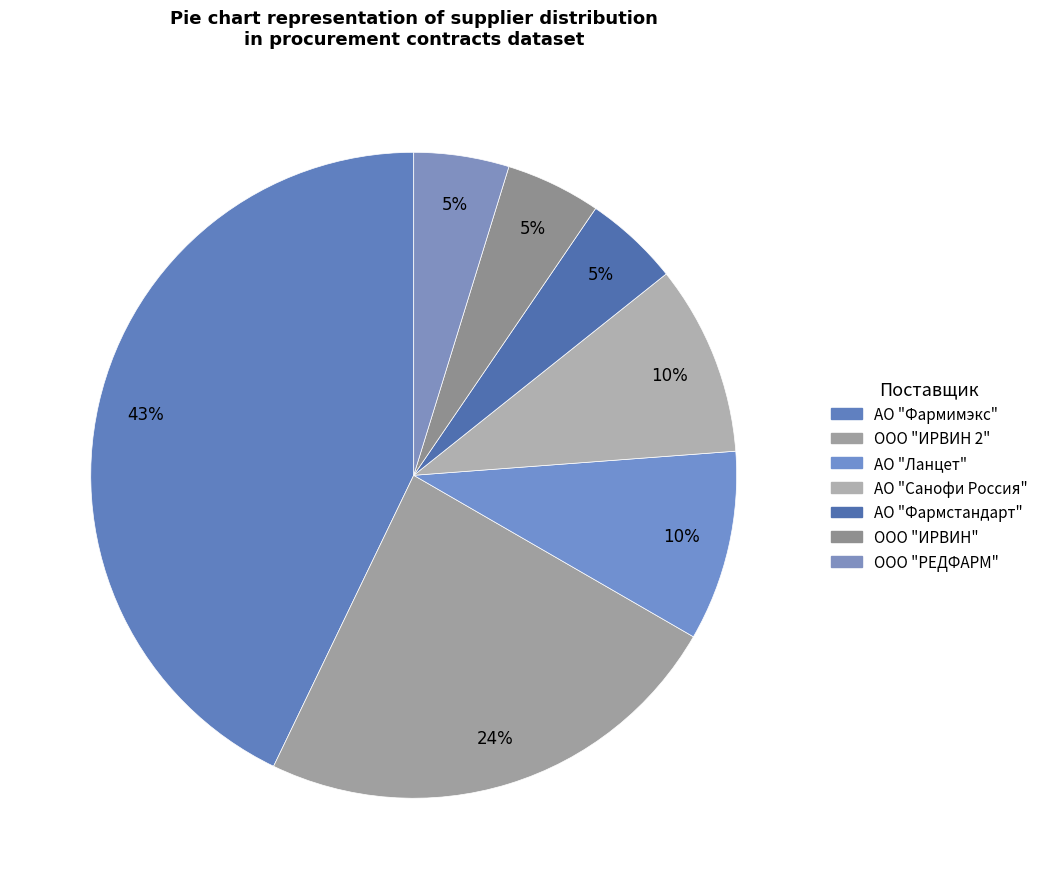

How many segments does this pie chart have?

7